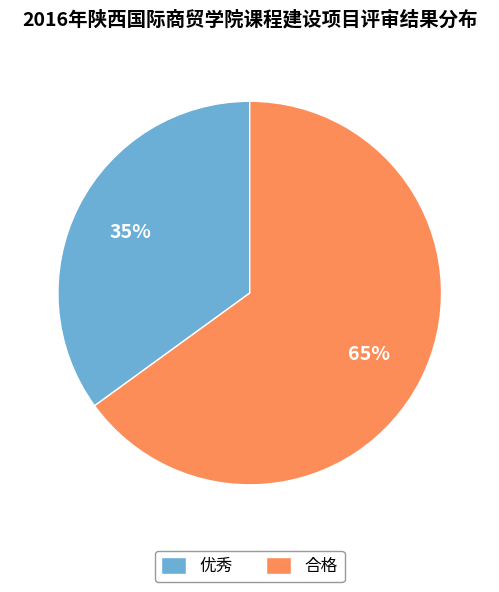

Does any single category account for the majority?

Yes